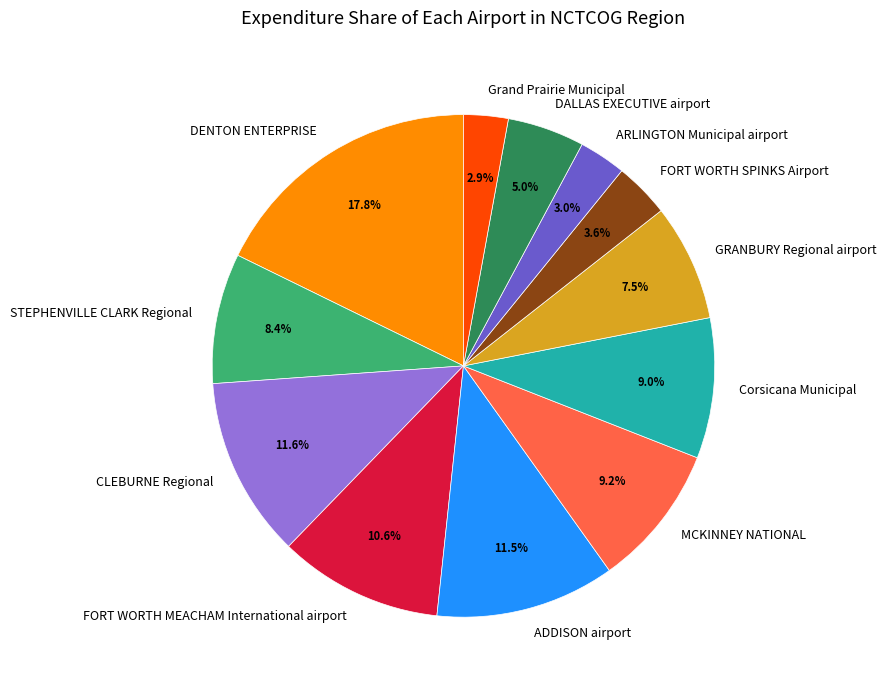

Which category has the biggest portion of the pie?

DENTON ENTERPRISE